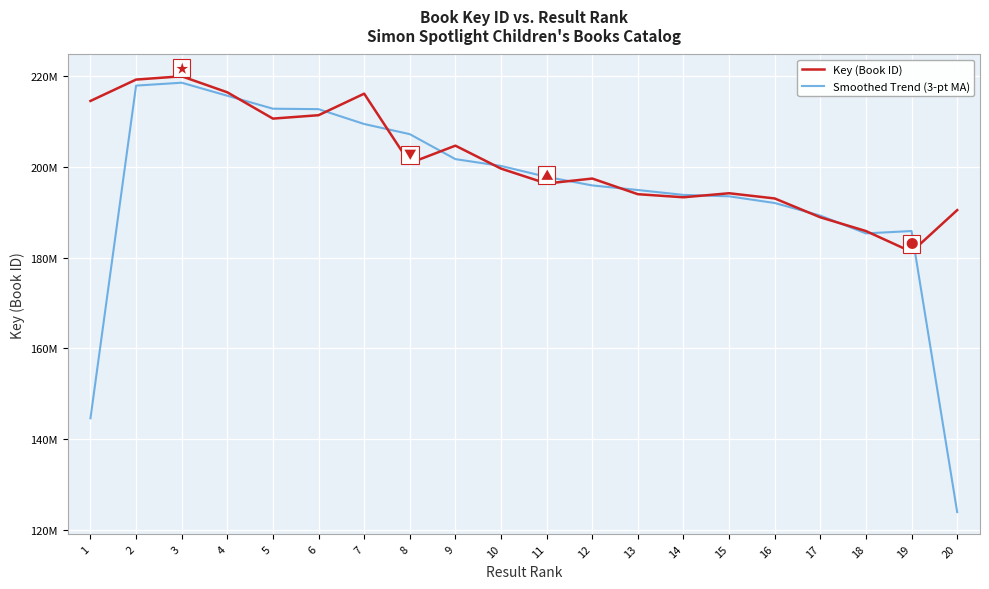

Does the chart have visible grid lines?

Yes